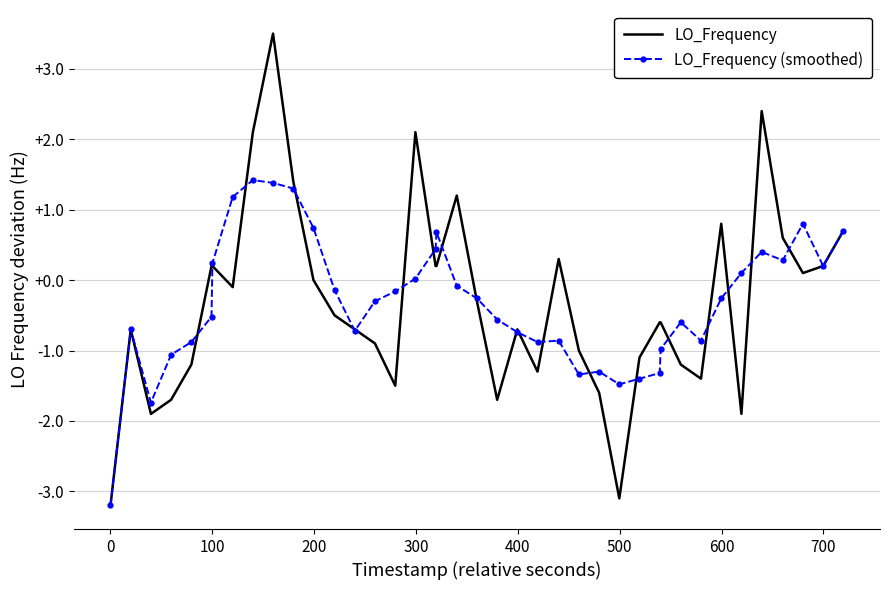

Rank the series by their maximum value, from lowest to highest.

LO_Frequency (smoothed), LO_Frequency